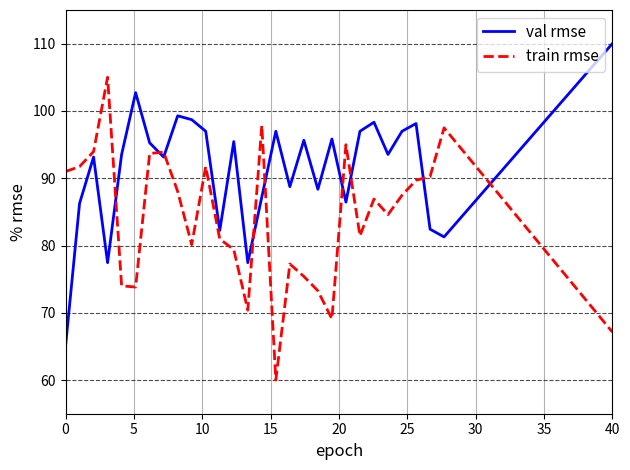

How many lines are shown in the chart?

2